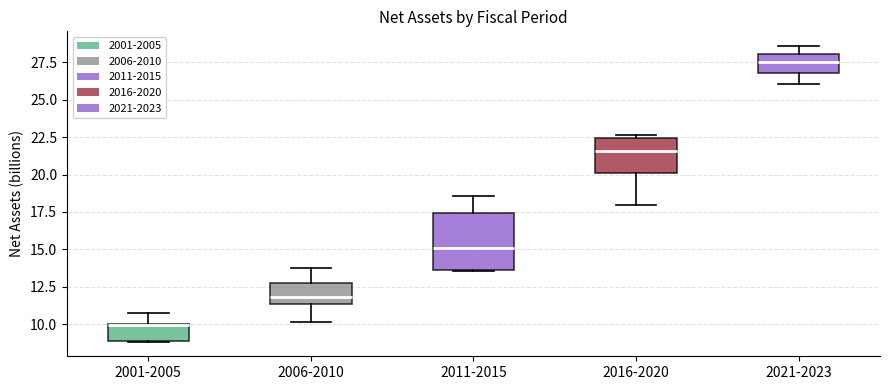

Where is the lower edge of the box for 2021-2023 on the y-axis? The values are not printed on the chart, so give them approximately, as read against the axis.

27.0